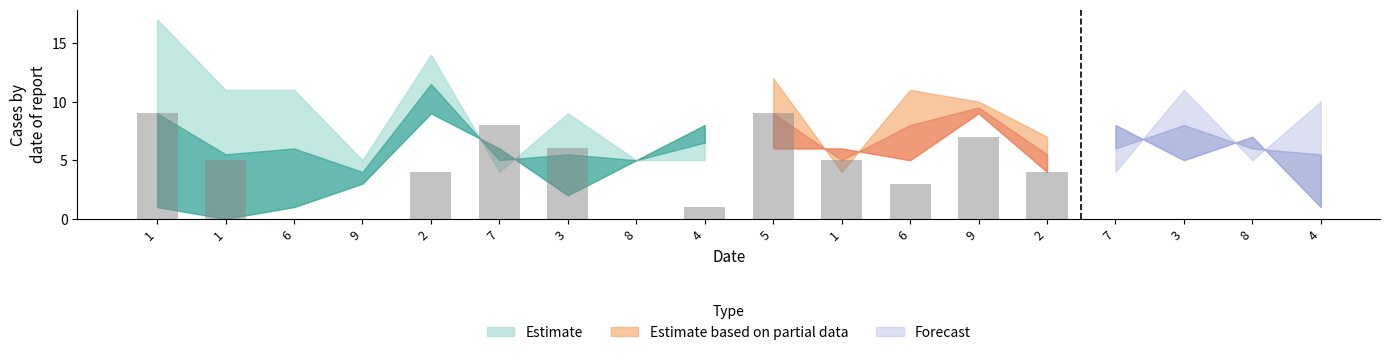

What is the total value across all series at 1?

28